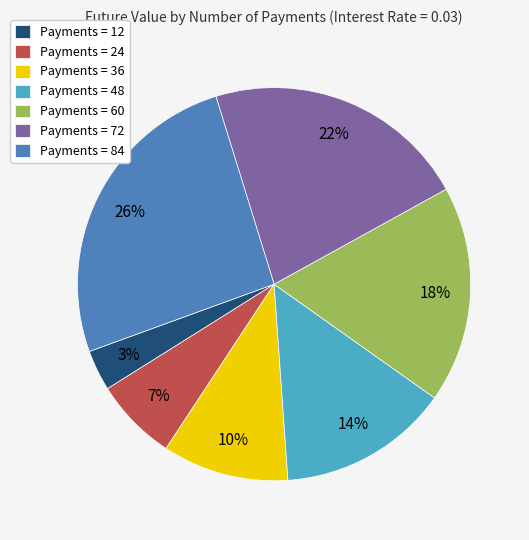

Is there any slice that represents more than half of the pie?

No